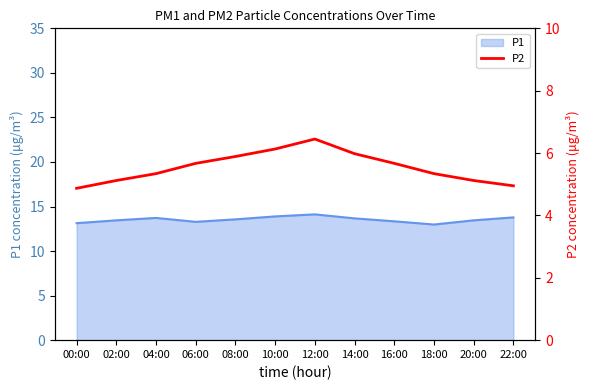

Where is the first local maximum?

12:00